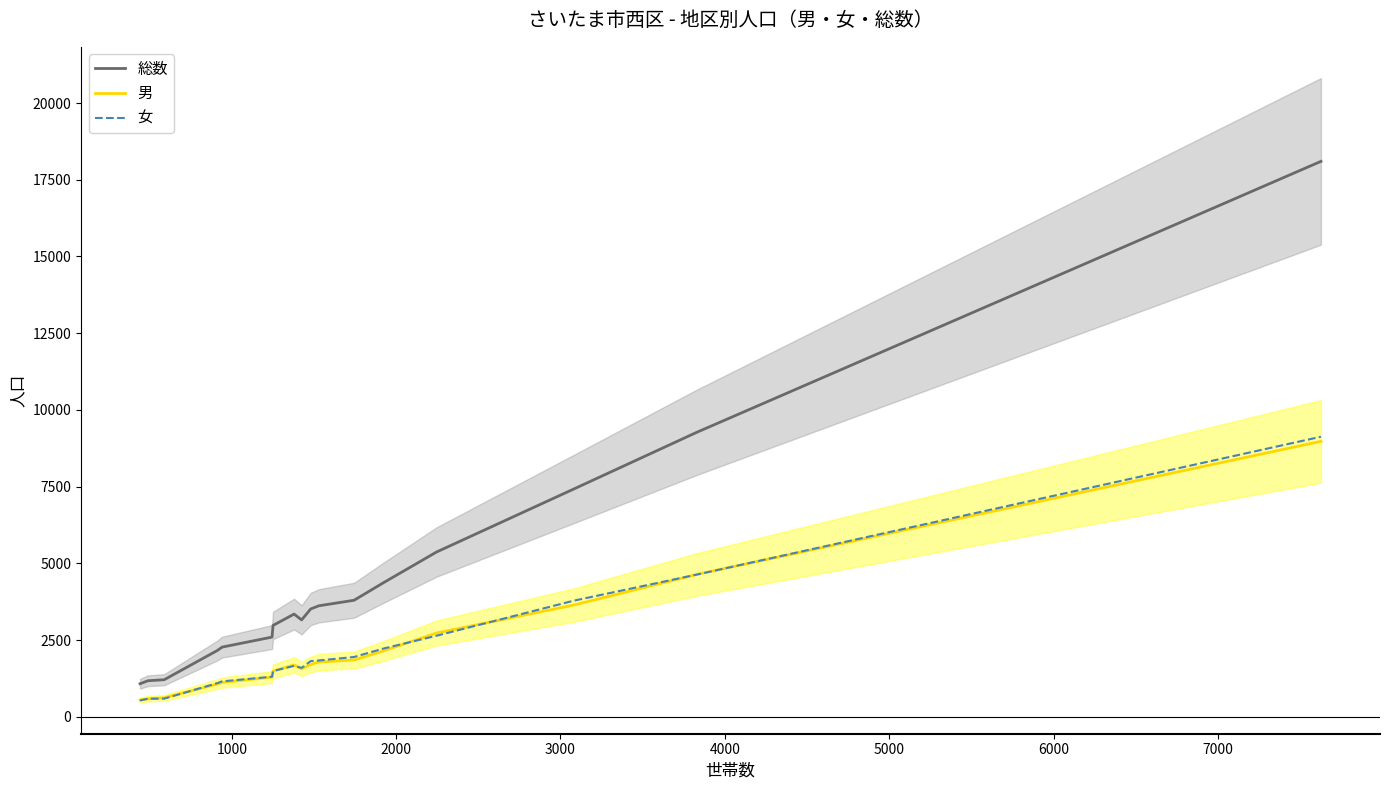

True or false: 総数 and 男 intersect in this chart.

False